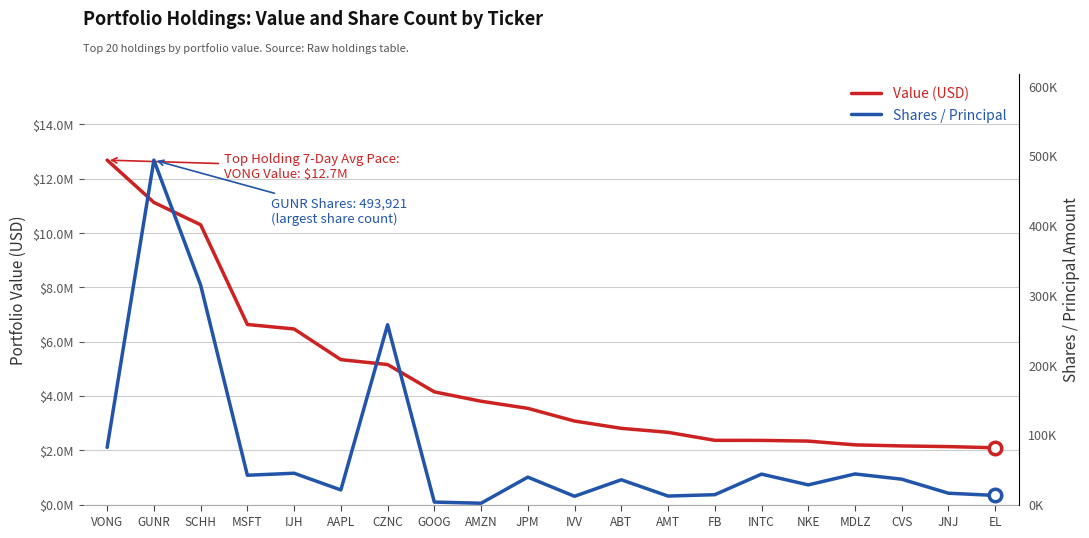

At FB, list the series in order from largest to smallest.

Value (USD), Shares / Principal